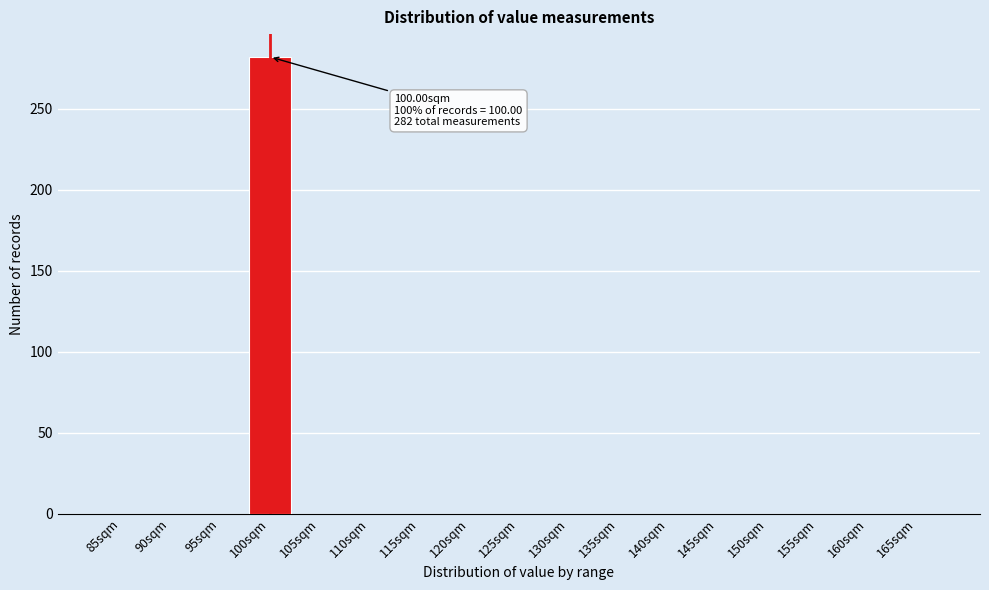

Reading left to right, transcribe all the data shown in this chart.

85sqm=0	90sqm=0	95sqm=0	100sqm=282	105sqm=0	110sqm=0	115sqm=0	120sqm=0	125sqm=0	130sqm=0	135sqm=0	140sqm=0	145sqm=0	150sqm=0	155sqm=0	160sqm=0	165sqm=0